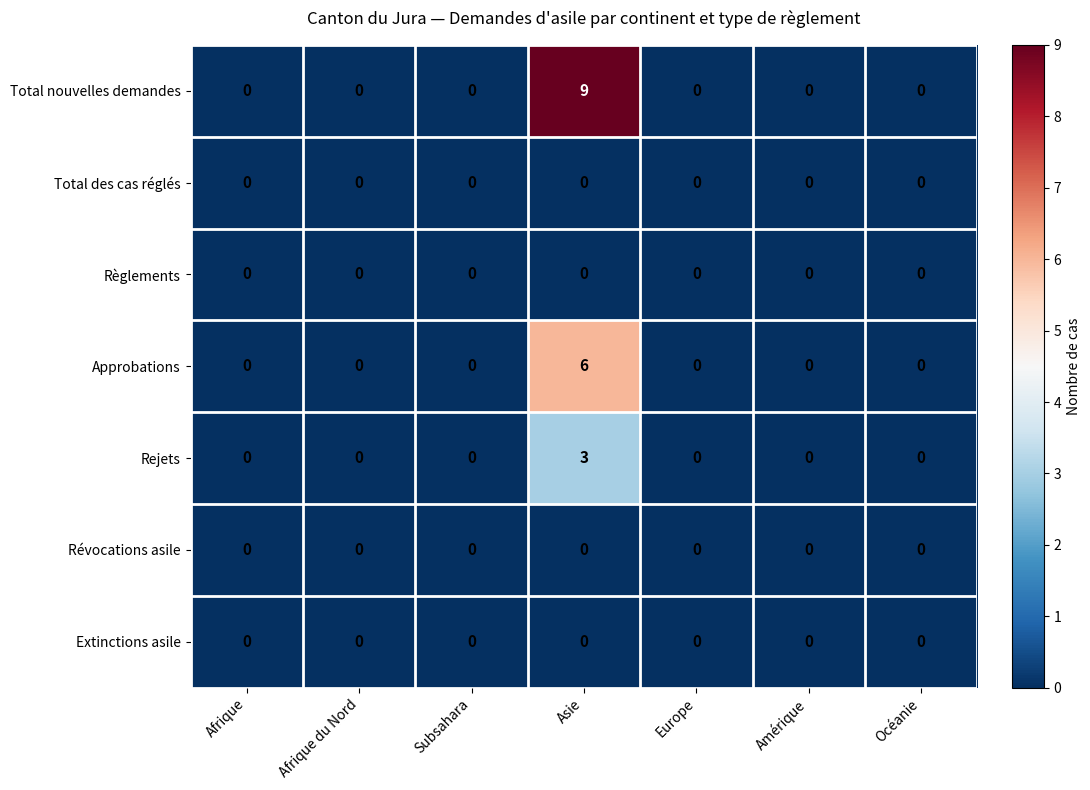

The value of Rejets at Amérique is 0. True or false?

True